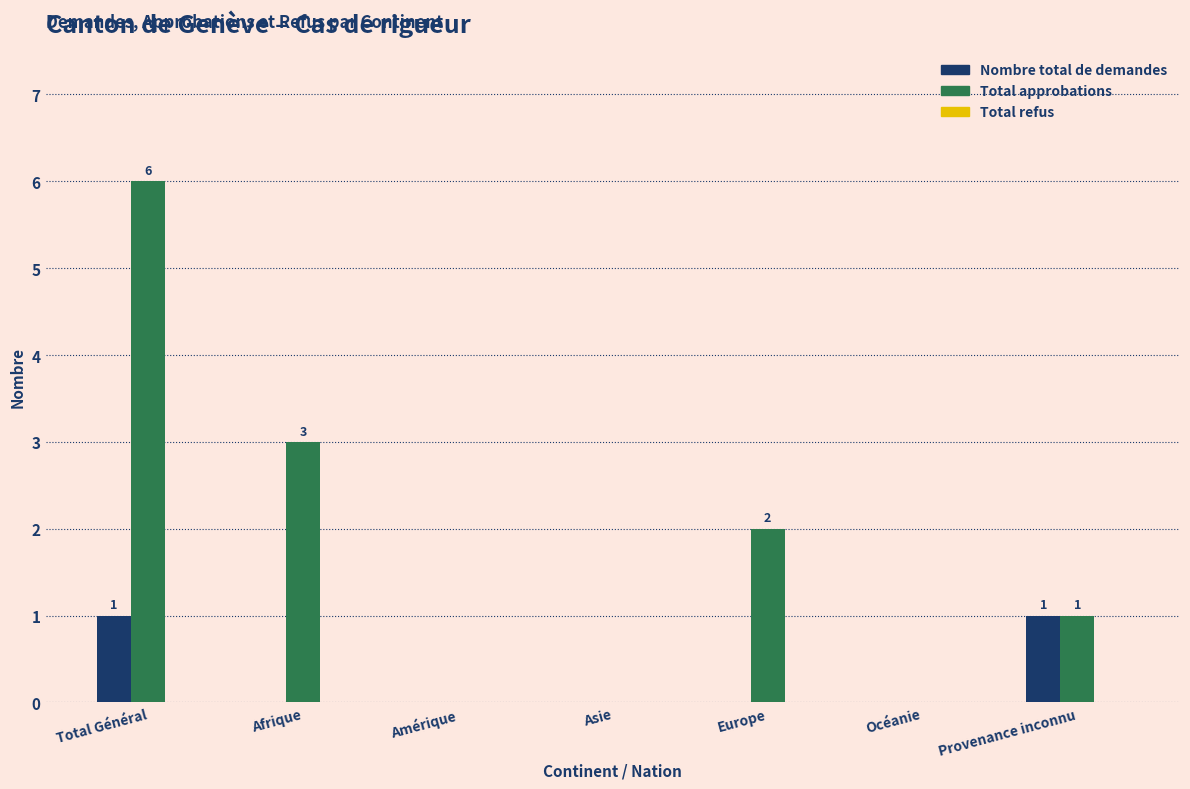

Which series changed the most between Total Général and Amérique?

Total approbations